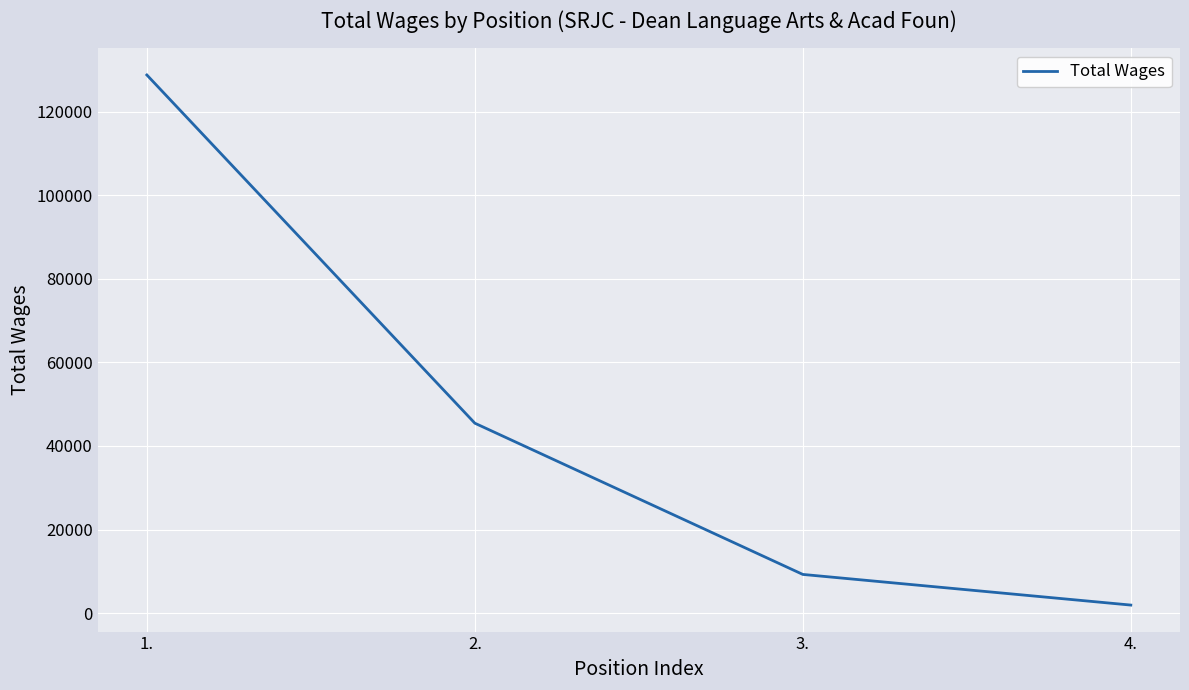

List the labels in order of value, smallest first.

4., 3., 2., 1.